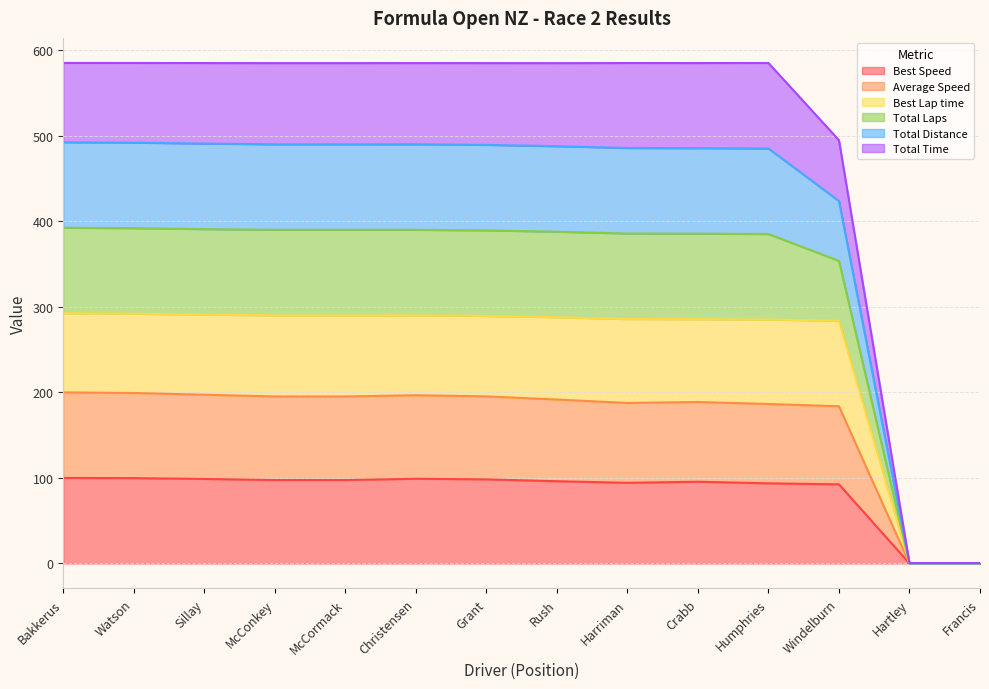

True or false: Best Speed and Total Laps cross at least once.

False